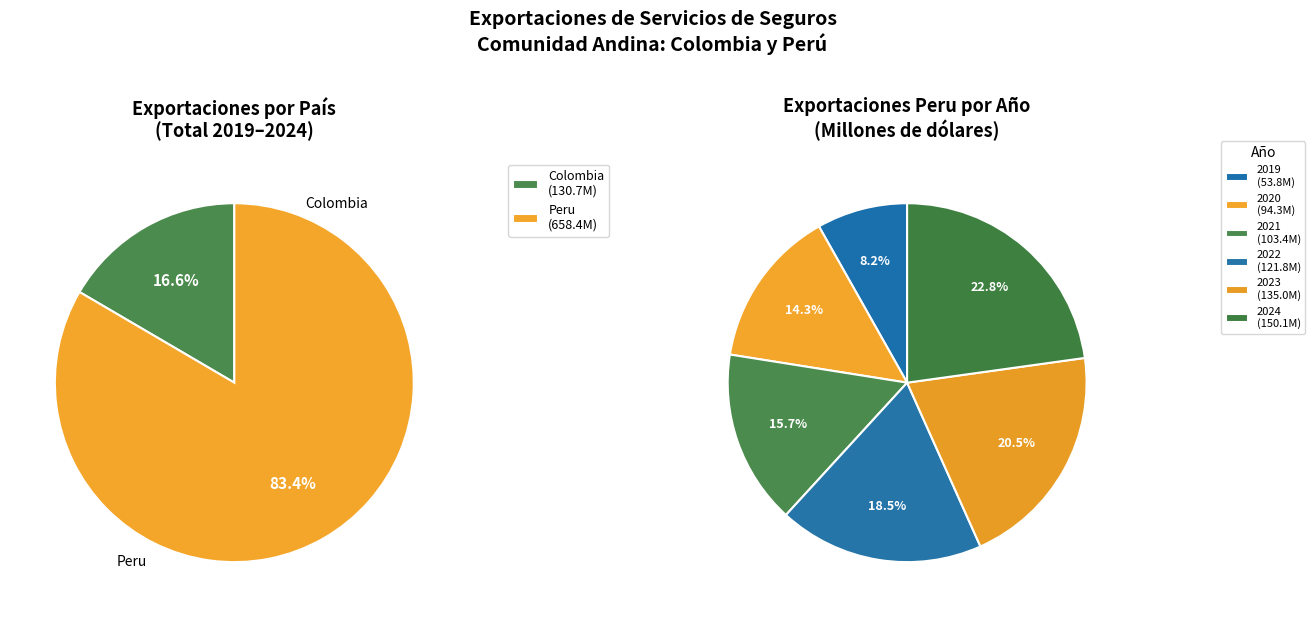

Is it true that 2022 is 19% of the pie?

True